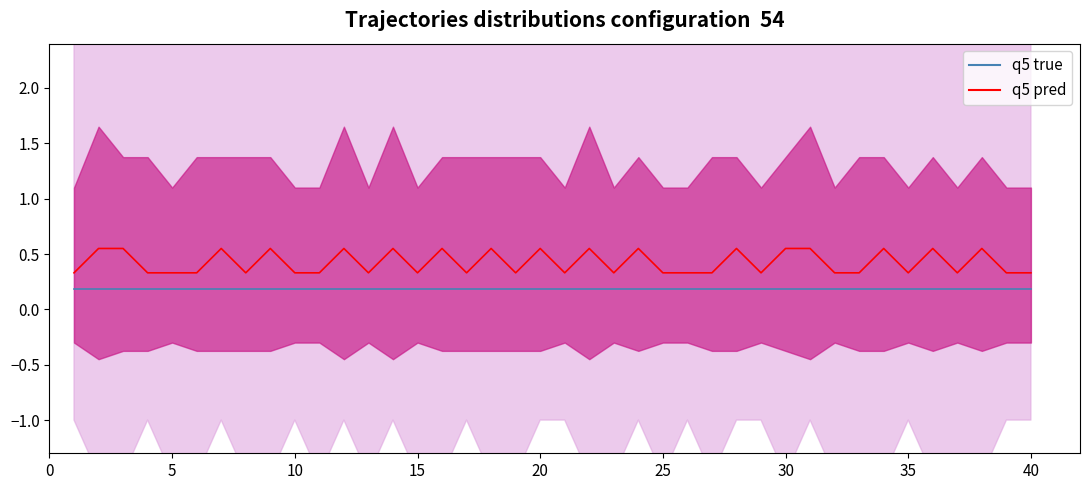

List the series in order of their peak value, lowest first.

q5 true, q5 pred